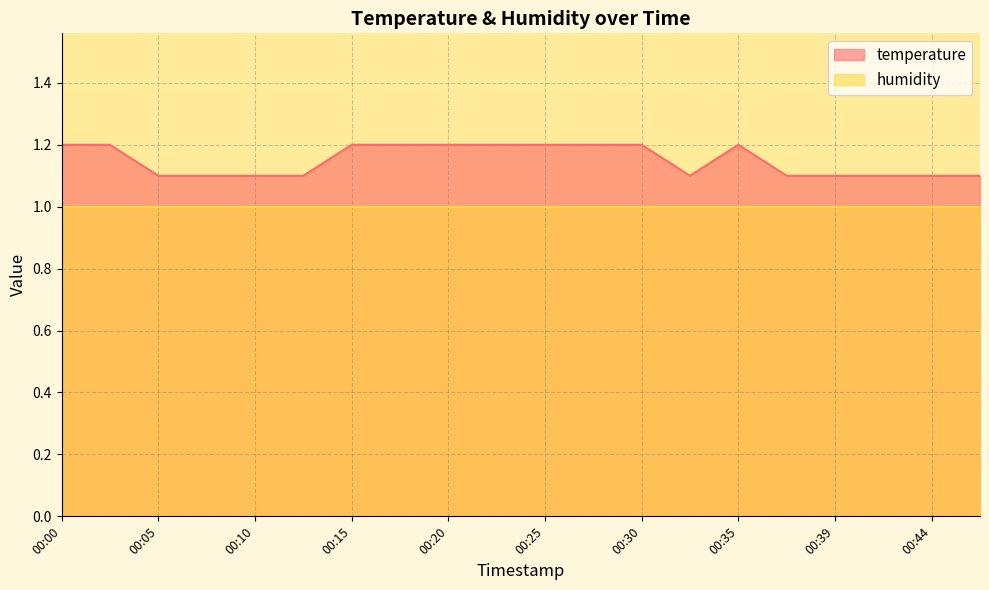

At which category does the chart reach its peak across all series?

00:00